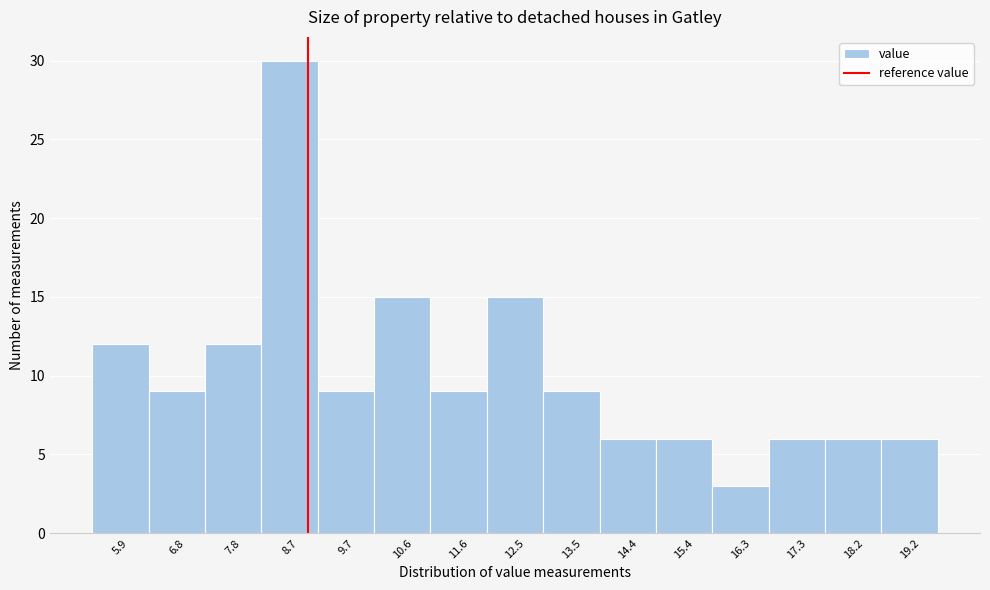

Reading left to right, list all the values displayed in this chart.

5.9=12	6.8=9	7.8=12	8.7=30	9.7=9	10.6=15	11.6=9	12.5=15	13.5=9	14.4=6	15.4=6	16.3=3	17.3=6	18.2=6	19.2=6